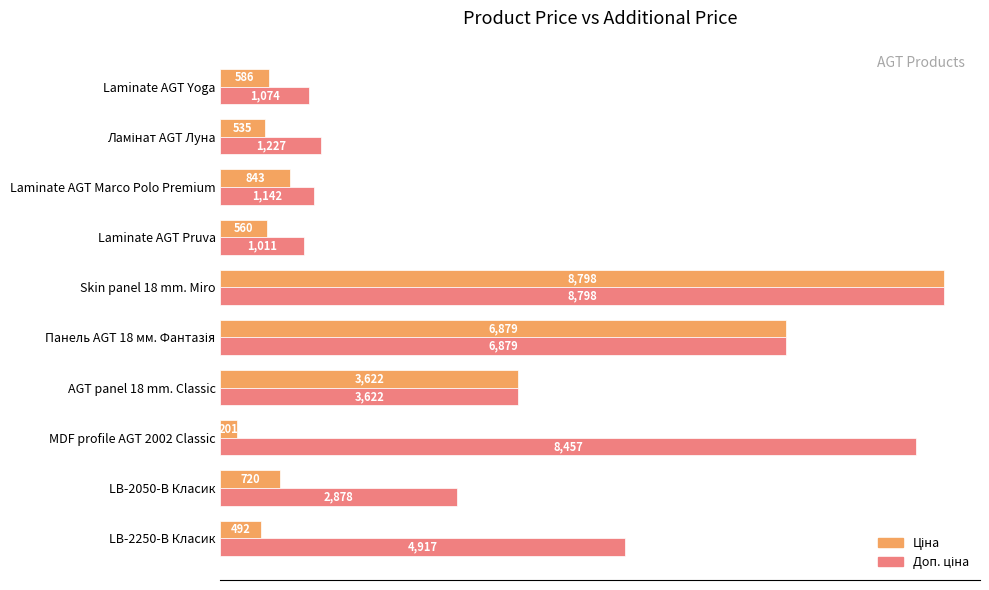

At which category is the sum across all series the highest?

Skin panel 18 mm. Miro